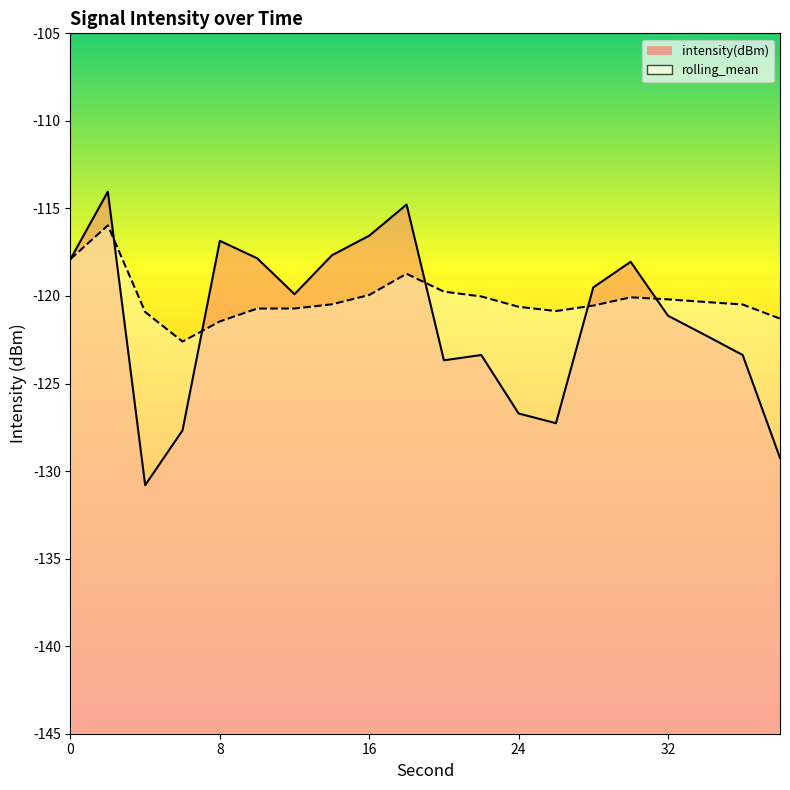

What is the value of the intensity(dBm) point at the 18th from the left?

-122.2